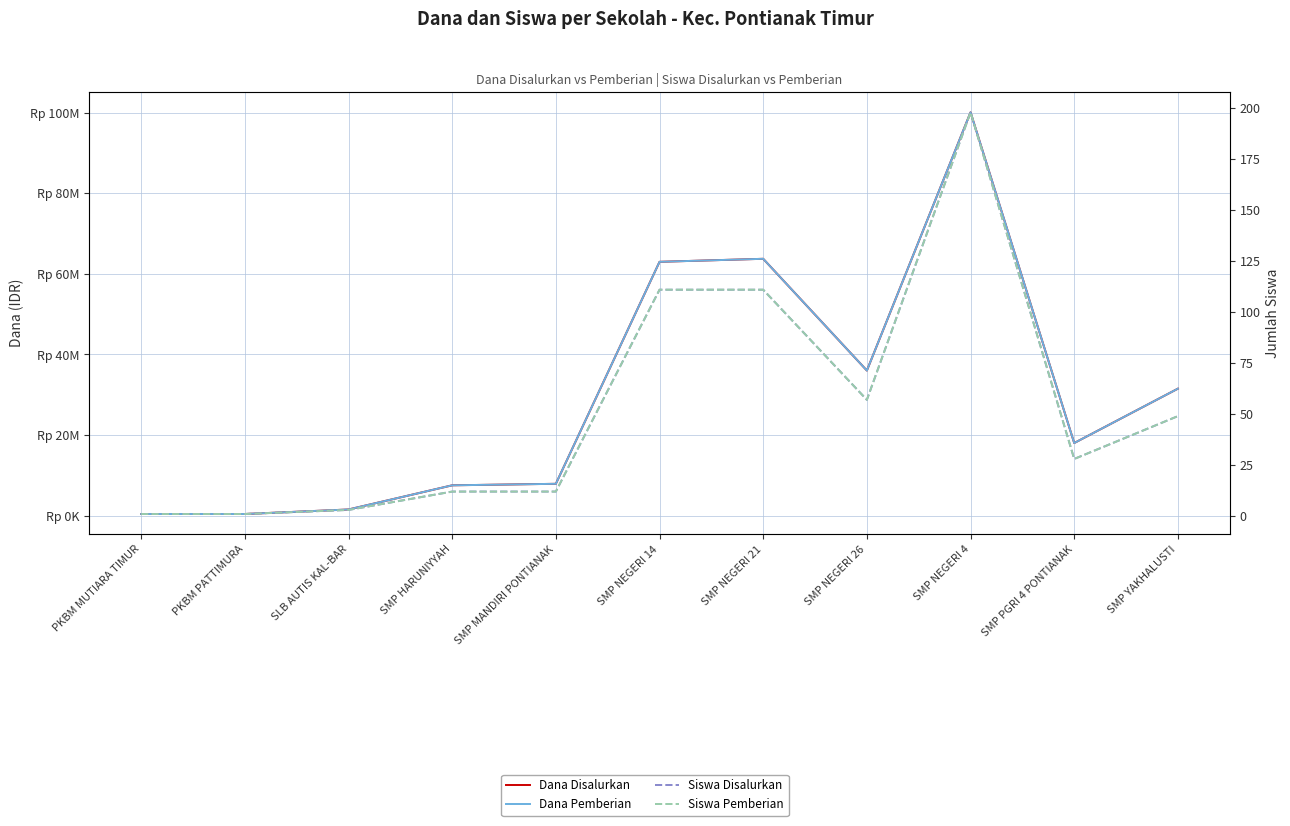

Which series has the largest range (max minus min)?

Dana Disalurkan